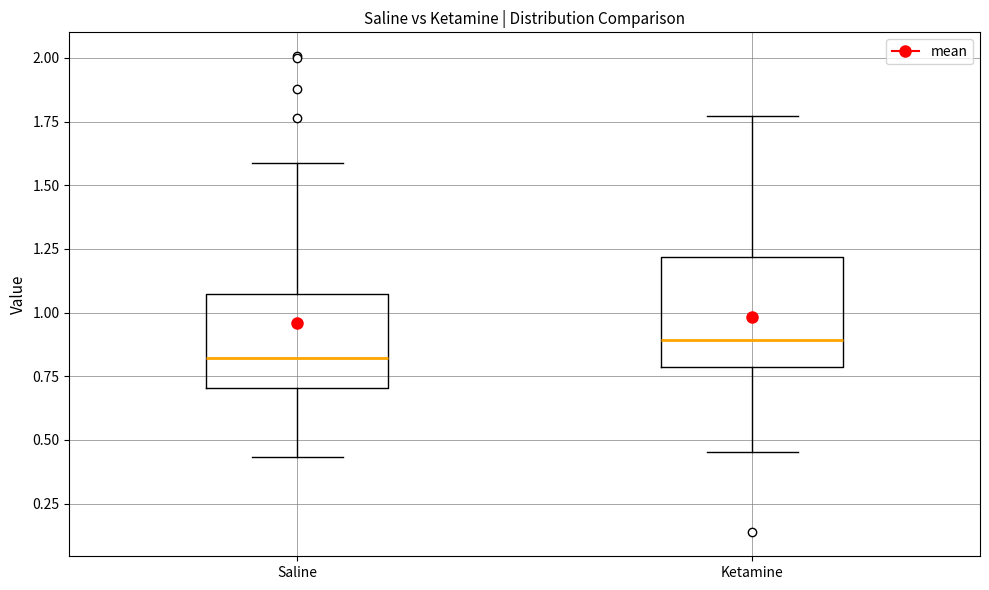

Reading left to right, transcribe this box plot: for each box, give where its median line is, the range the box spans, and where its two whiskers end, as read against the y-axis. The values are not printed on the chart, so give them approximately, as read against the axis.

Saline: median 0.80, box 0.70 to 1.05, whiskers 0.45 to 1.60
Ketamine: median 0.90, box 0.80 to 1.20, whiskers 0.45 to 1.75